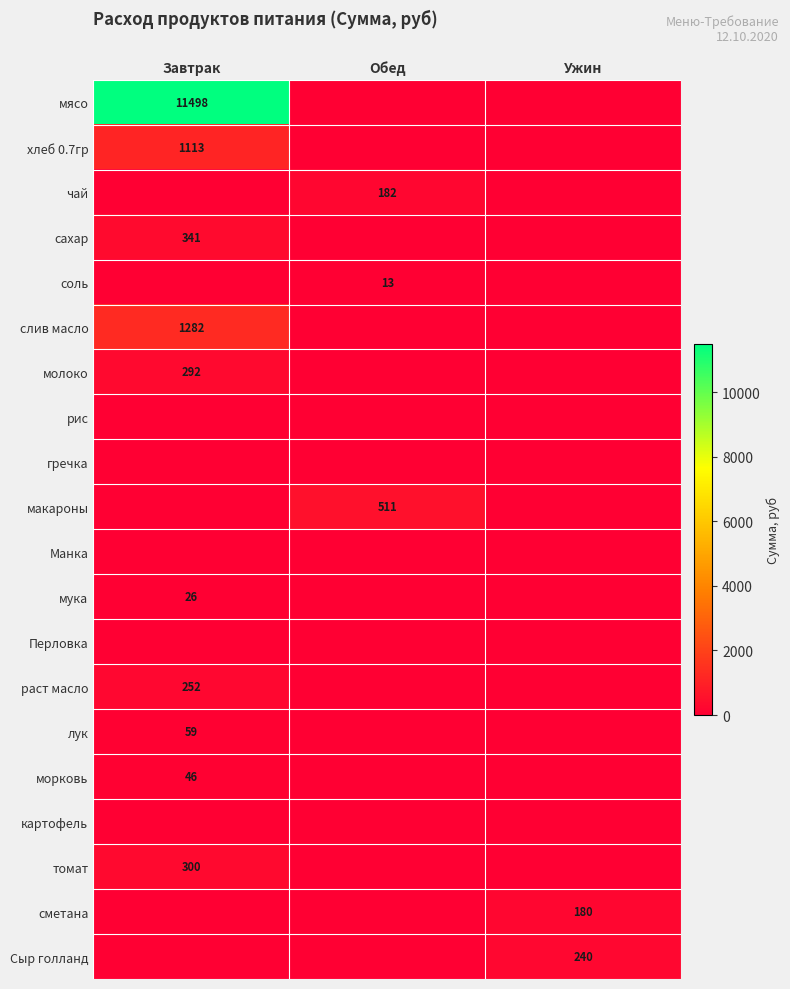

The соль series shows 13 at Обед. True or false?

True